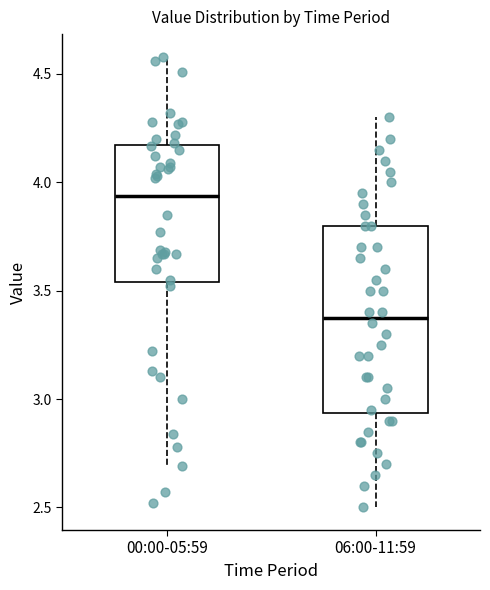

Reading left to right, read every box against the y-axis: the position of its median line, the range the box covers, and the ends of its whiskers. The values are not printed on the chart, so give them approximately, as read against the axis.

00:00-05:59: median 3.95, box 3.55 to 4.15, whiskers 2.70 to 4.60
06:00-11:59: median 3.40, box 2.95 to 3.80, whiskers 2.50 to 4.30